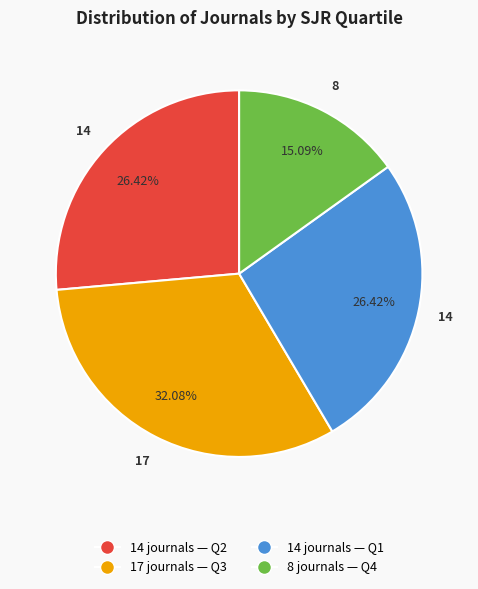

Is there any slice that represents more than half of the pie?

No